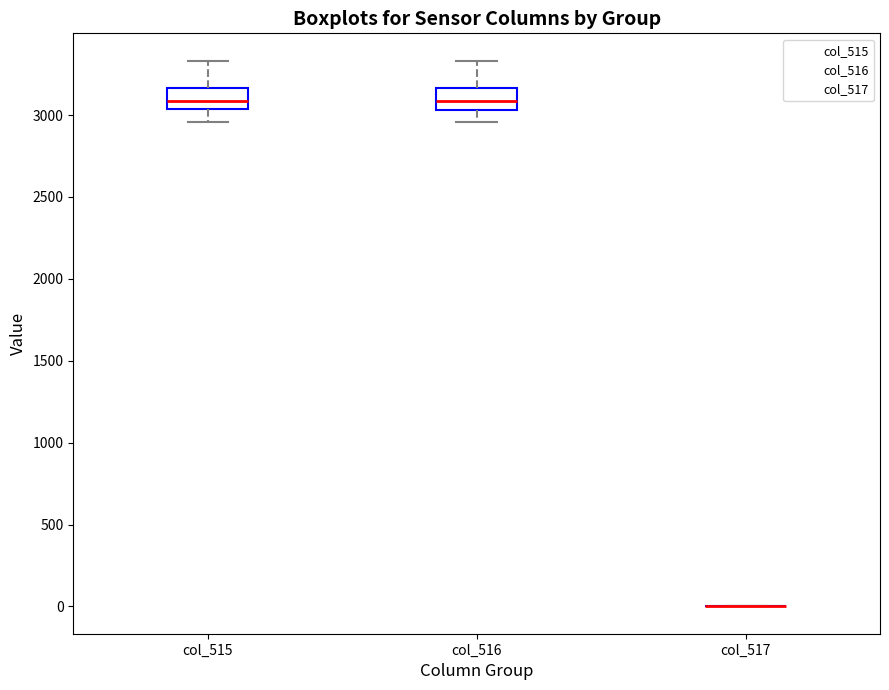

Reading left to right, transcribe this box plot: for each box, give where its median line is, the range the box spans, and where its two whiskers end, as read against the y-axis. The values are not printed on the chart, so give them approximately, as read against the axis.

col_515: median 3100, box 3050 to 3150, whiskers 2950 to 3350
col_516: median 3100, box 3050 to 3150, whiskers 2950 to 3350
col_517: box collapsed to a line at 0, whiskers 0 to 0